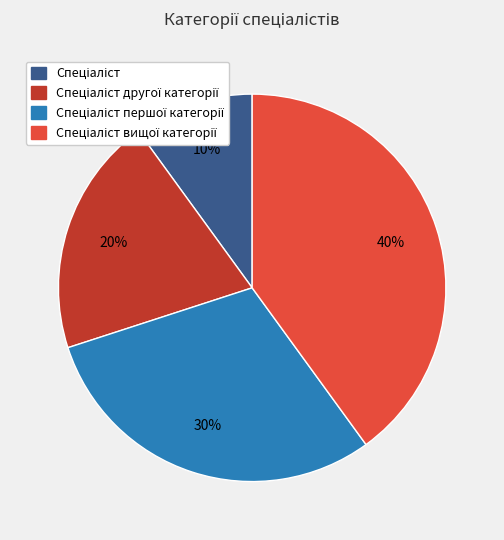

Is there any slice that represents more than half of the pie?

No